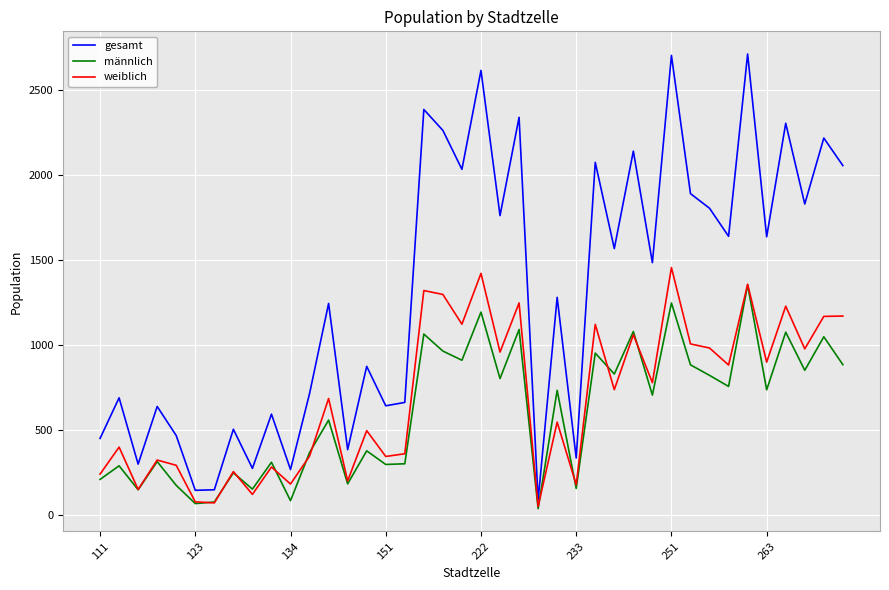

What is the minimum value shown in the chart?

38